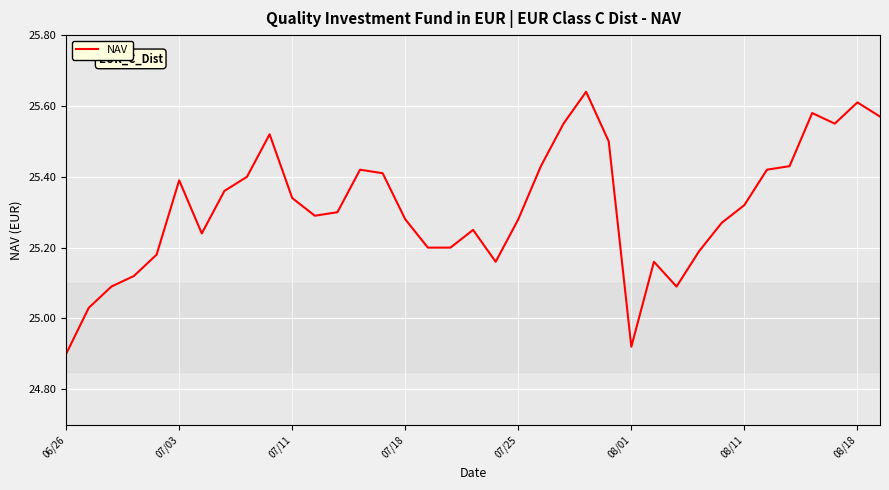

Is this an area chart (filled region under the line)?

No